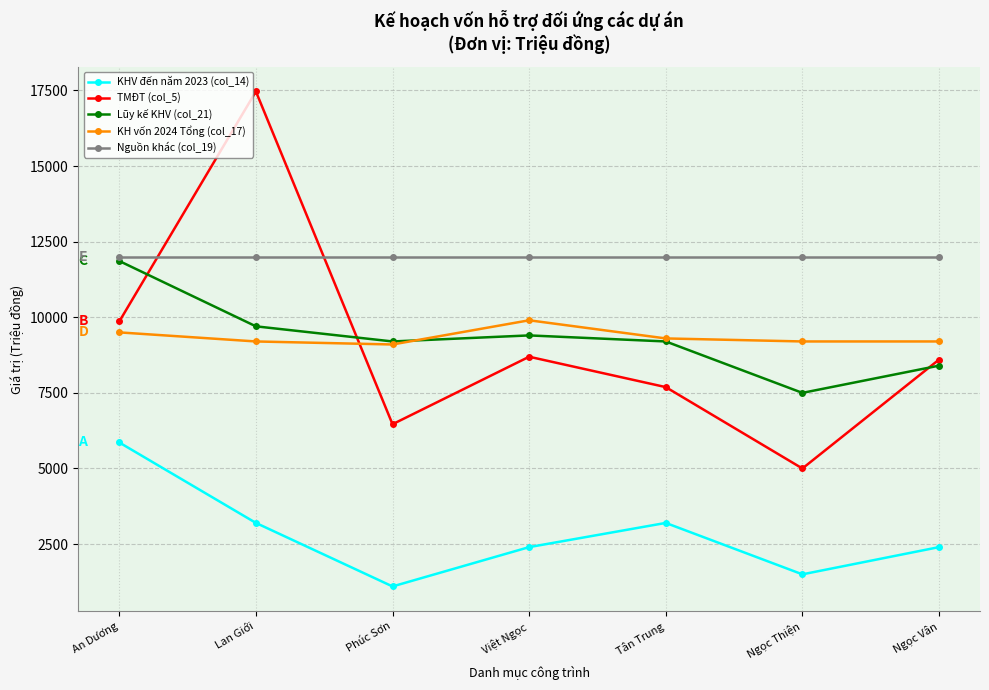

What position from the right is Phúc Sơn?

5